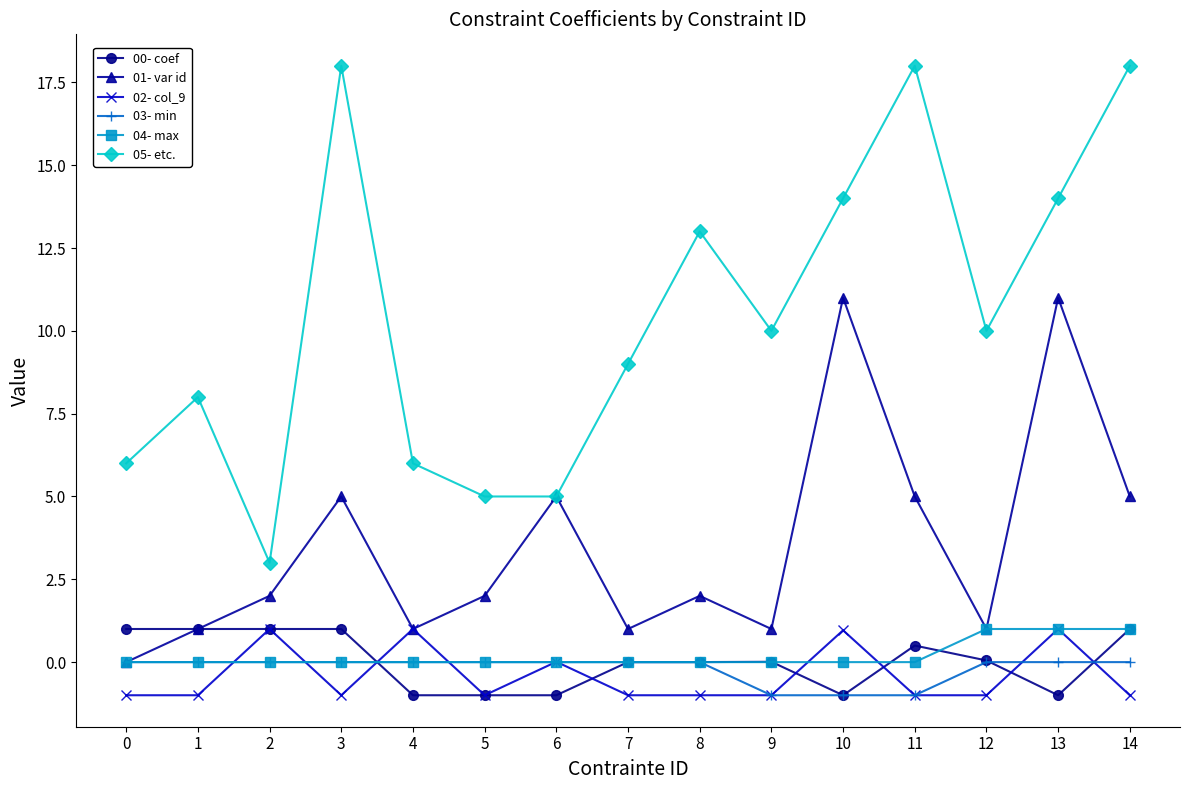

What is the spread (max minus min) of values at 1?

9.0